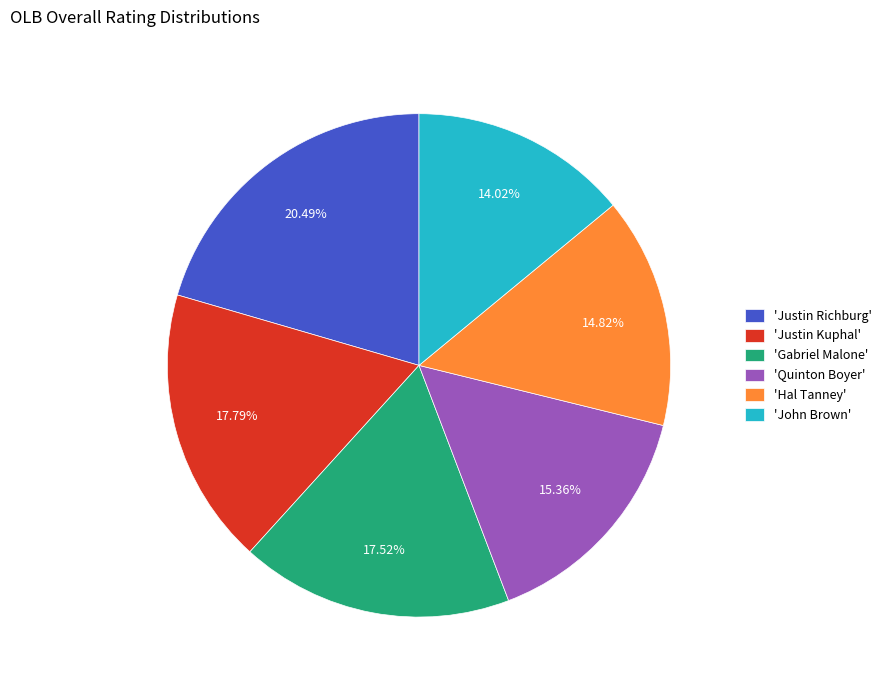

Is there any slice that represents more than half of the pie?

No